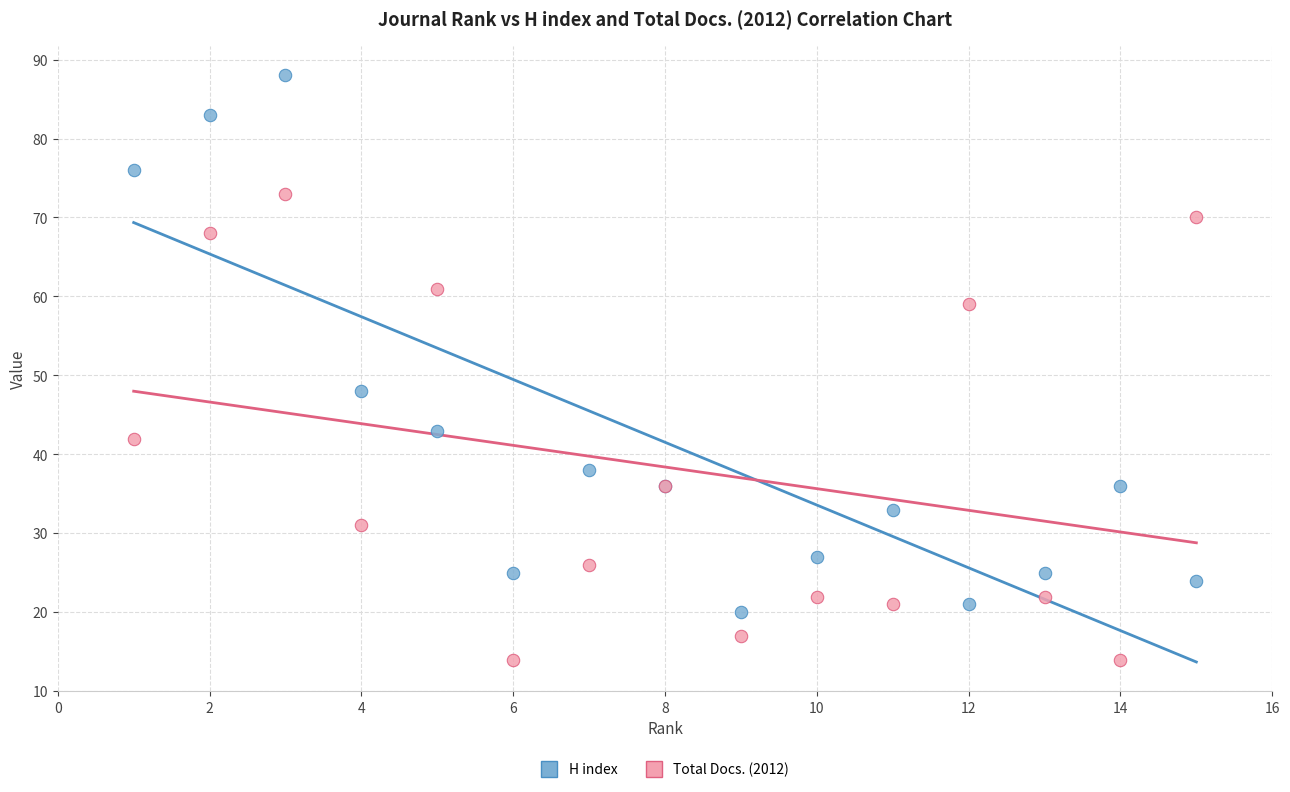

What is the X range (max minus min) for the scatter plot?

14